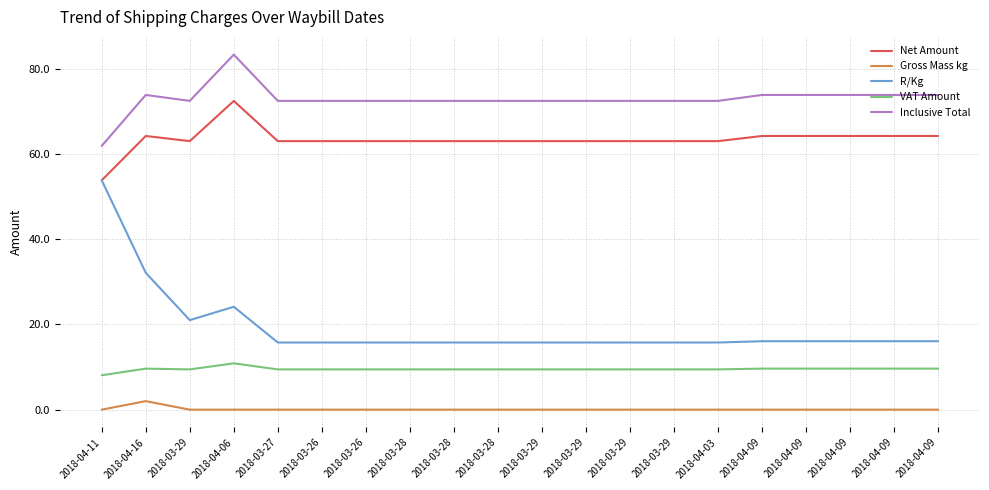

What are all the series names shown in the legend?

Net Amount, Gross Mass kg, R/Kg, VAT Amount, Inclusive Total